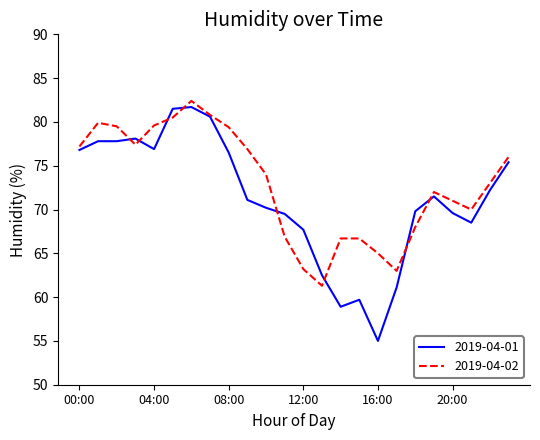

Which series has the largest total across all categories?

2019-04-02